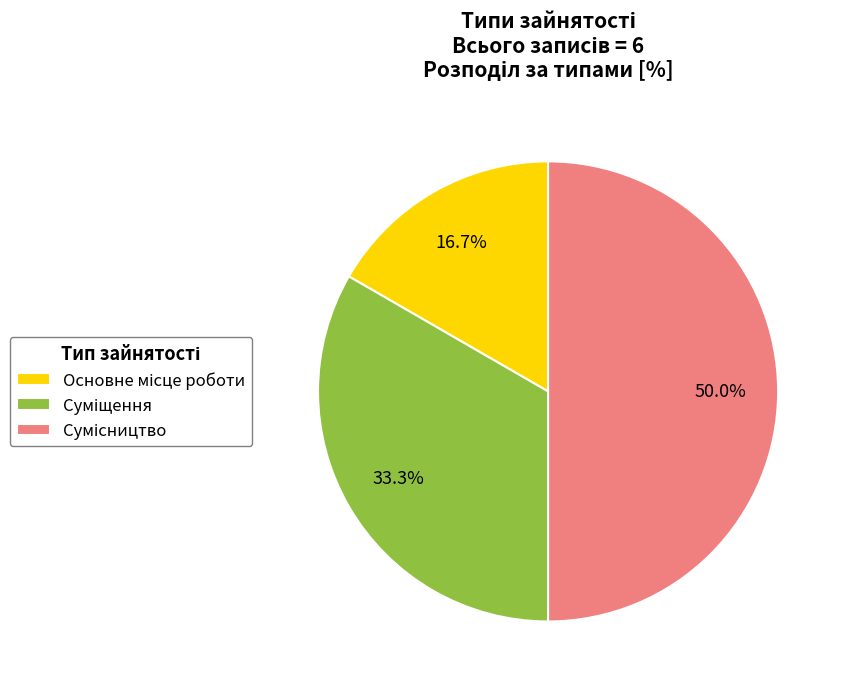

Is there any slice that represents more than half of the pie?

No